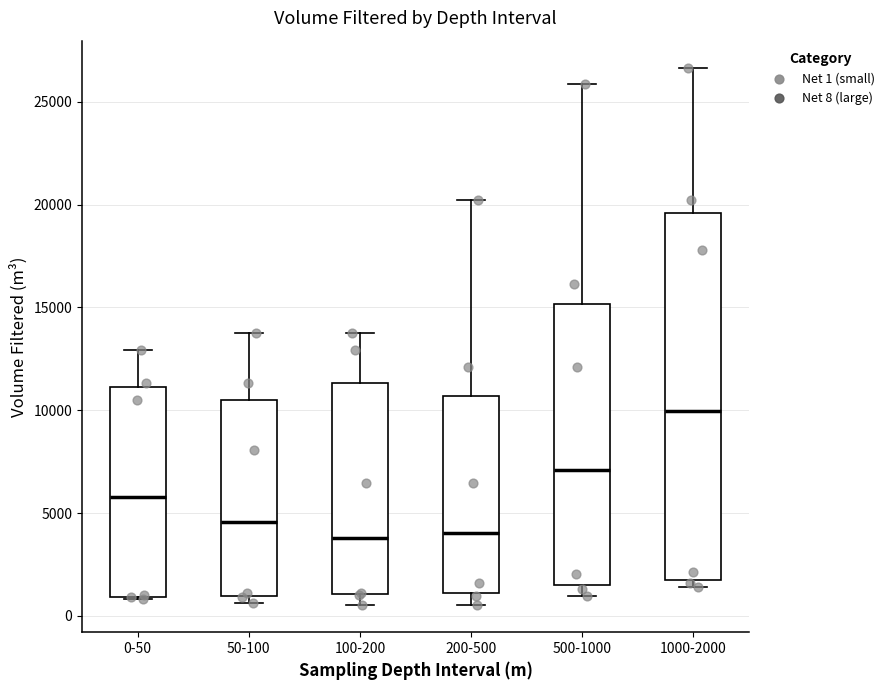

Reading left to right, transcribe this box plot: for each box, give where its median line is, the range the box spans, and where its two whiskers end, as read against the y-axis. The values are not printed on the chart, so give them approximately, as read against the axis.

0-50: median 6000, box 1000 to 11000, whiskers 1000 to 13000
50-100: median 4500, box 1000 to 10500, whiskers 500 to 13500
100-200: median 4000, box 1000 to 11500, whiskers 500 to 13500
200-500: median 4000, box 1000 to 10500, whiskers 500 to 20000
500-1000: median 7000, box 1500 to 15000, whiskers 1000 to 26000
1000-2000: median 10000, box 1500 to 19500, whiskers 1500 (just below the box's lower edge) to 26500